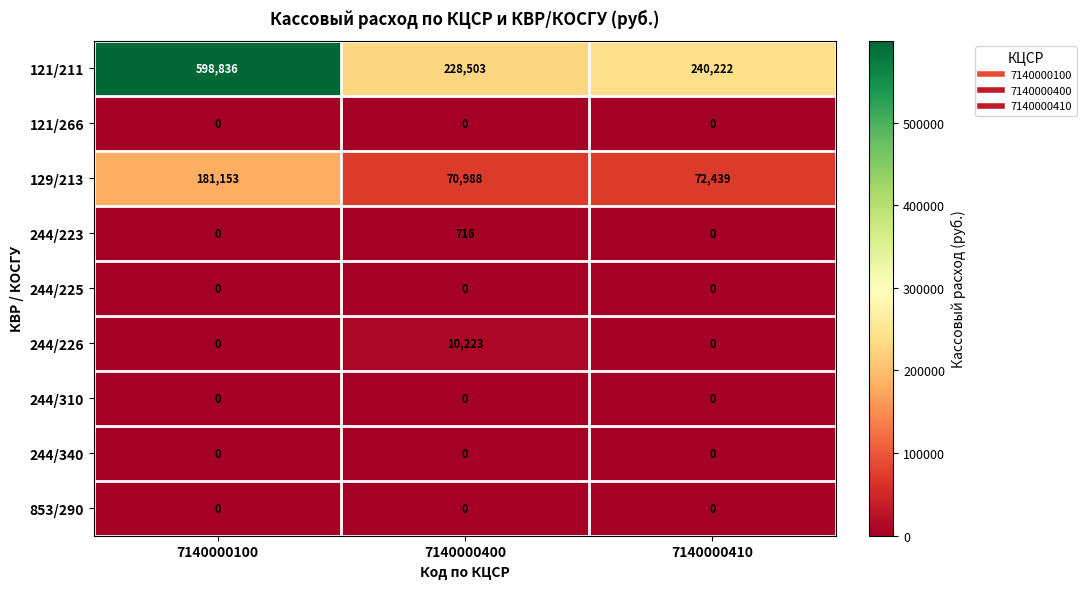

Which series has the largest total across all categories?

121/211